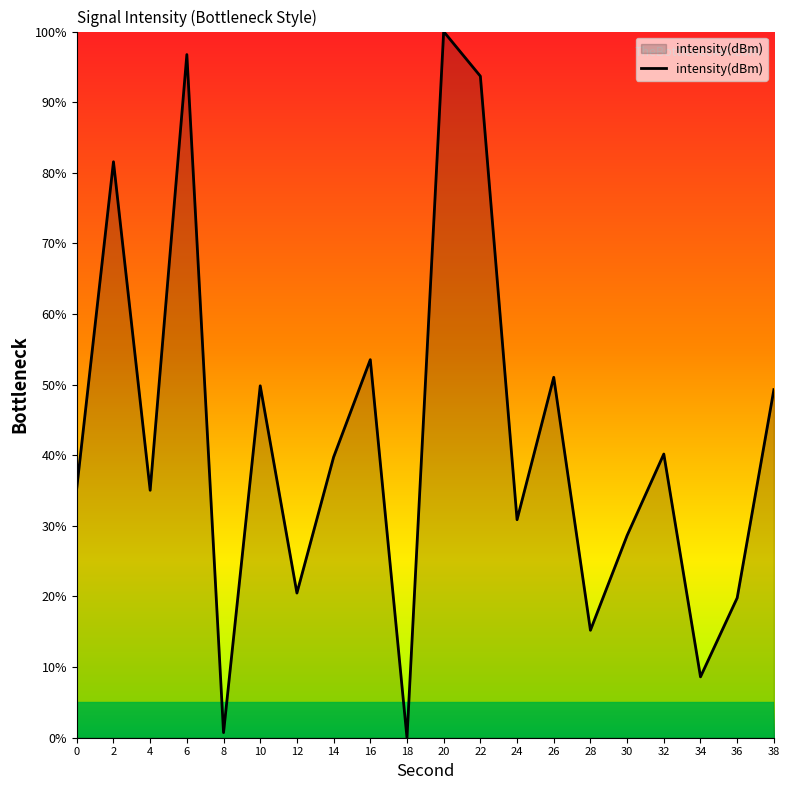

What is the difference between the values at 26 and 6?

45.7